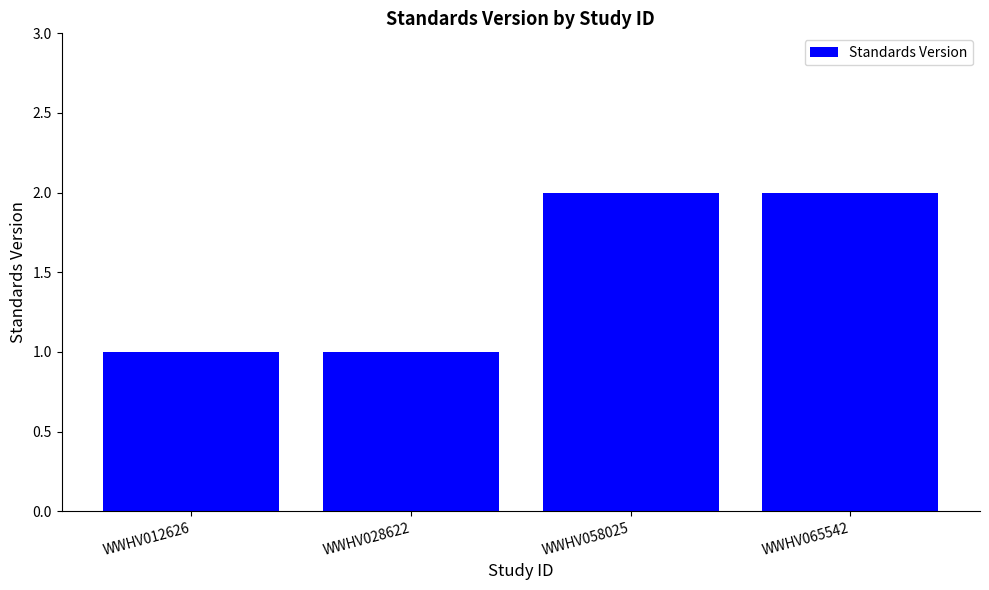

What is the ratio of the value at WWHV028622 to the value at WWHV065542?

0.5